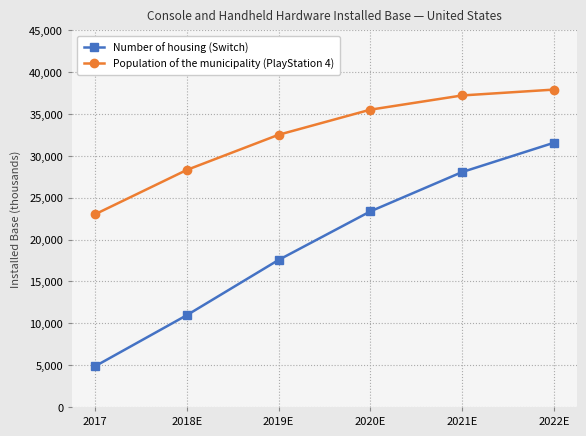

True or false: Number of housing (Switch) has more than 1 interior local peaks.

False